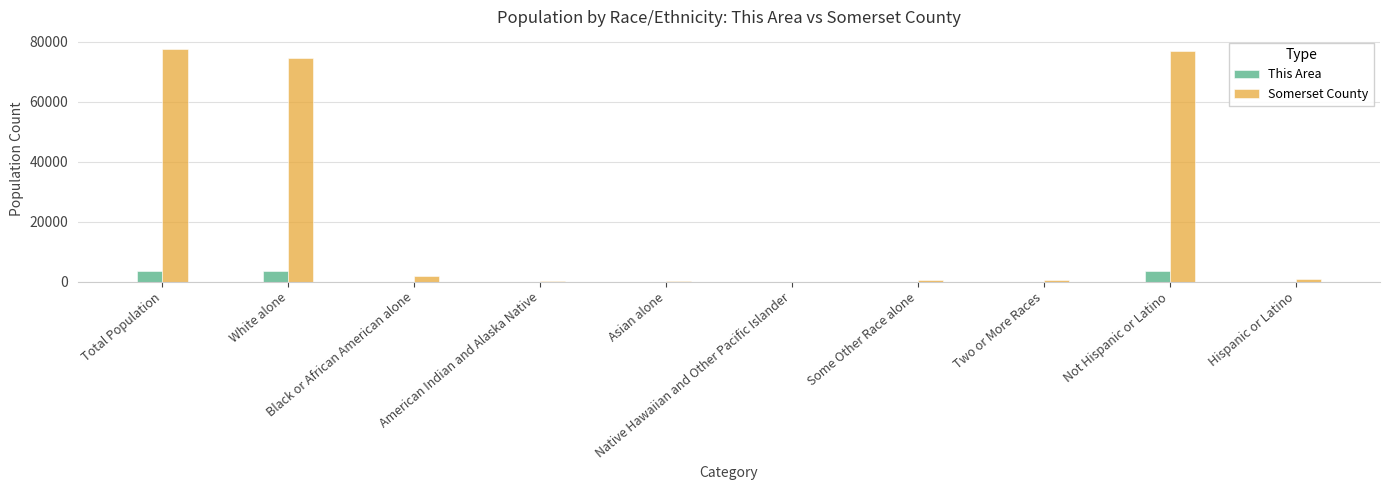

What is the sum of all Somerset County values?

233226